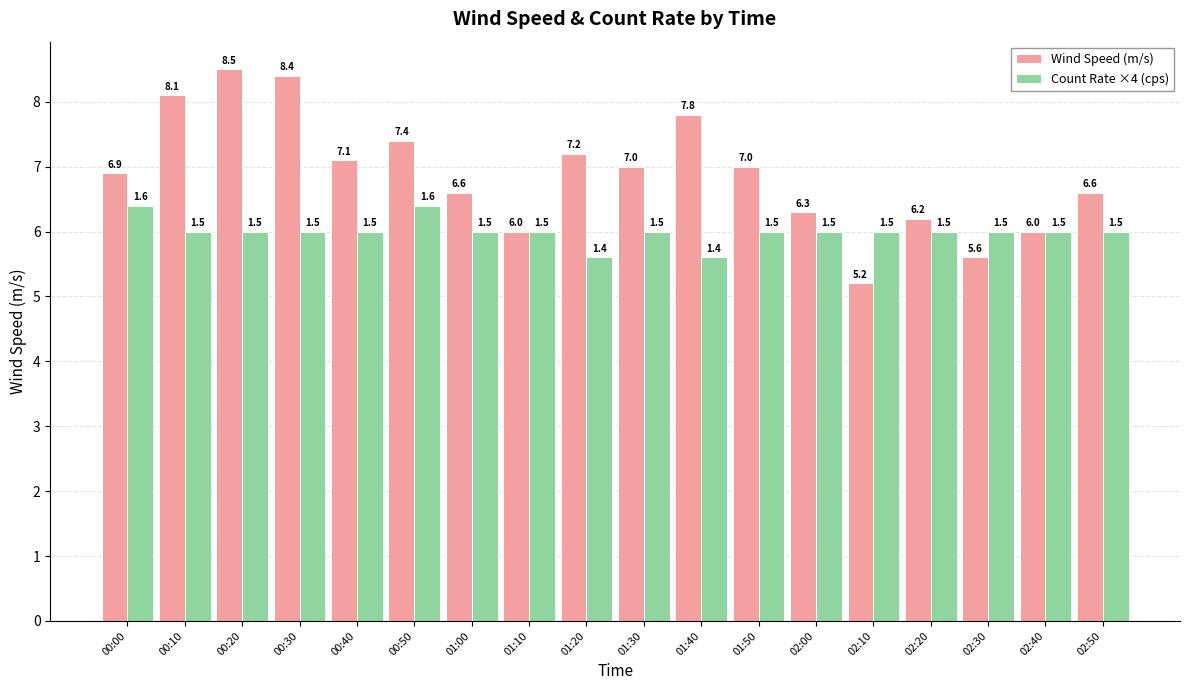

Which series has the widest spread of values?

Wind Speed (m/s)